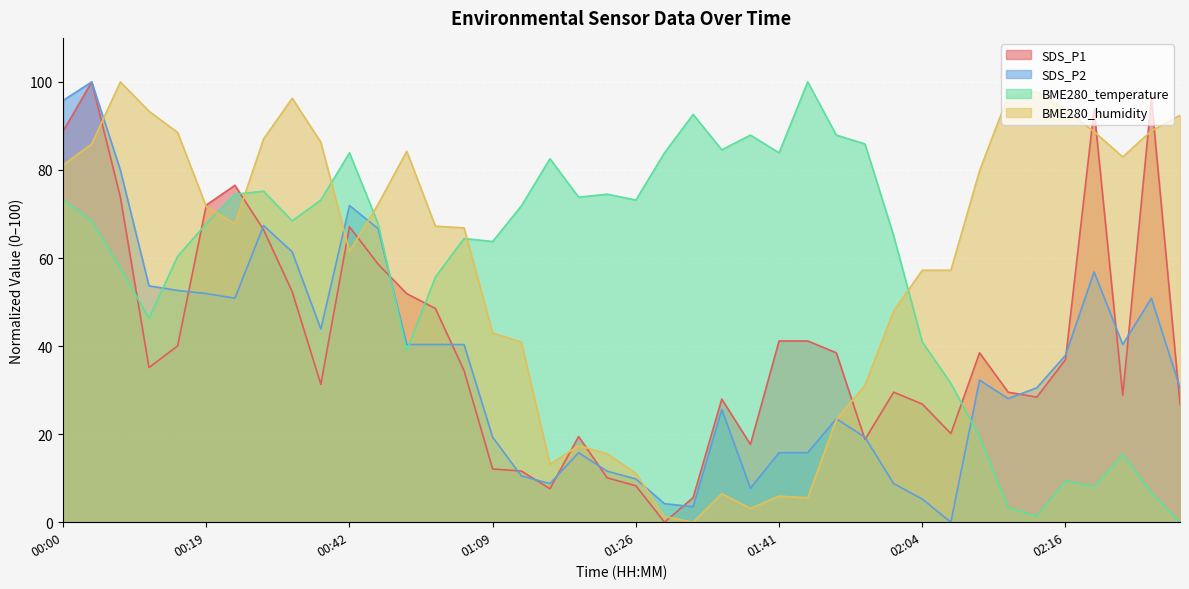

List the labels in order of BME280_humidity value, largest first.

00:07, 02:13, 02:11, 00:37, 02:16, 00:10, 02:28, 02:25, 02:18, 00:14, 00:29, 00:39, 00:02, 00:52, 02:23, 00:00, 02:08, 00:44, 00:19, 00:27, 00:54, 01:04, 00:42, 02:04, 02:06, 01:53, 01:09, 01:14, 01:48, 01:46, 01:21, 01:24, 01:19, 01:26, 01:36, 01:41, 01:43, 01:38, 01:29, 01:34